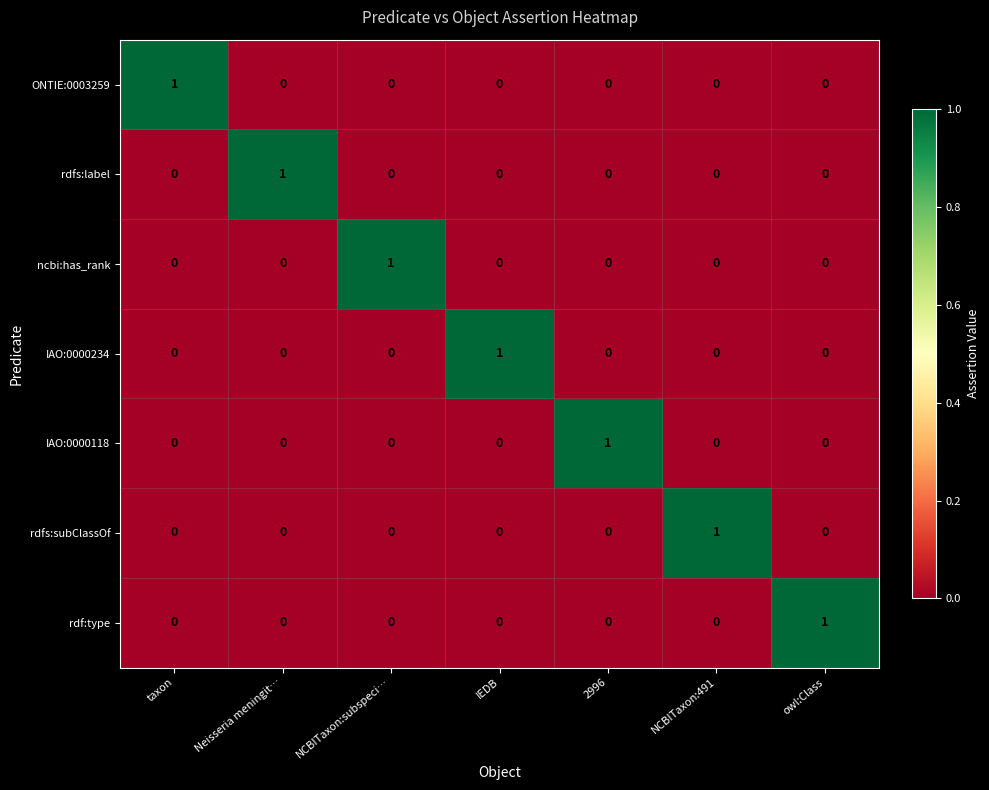

How many data points in IAO:0000118 are above 0?

1